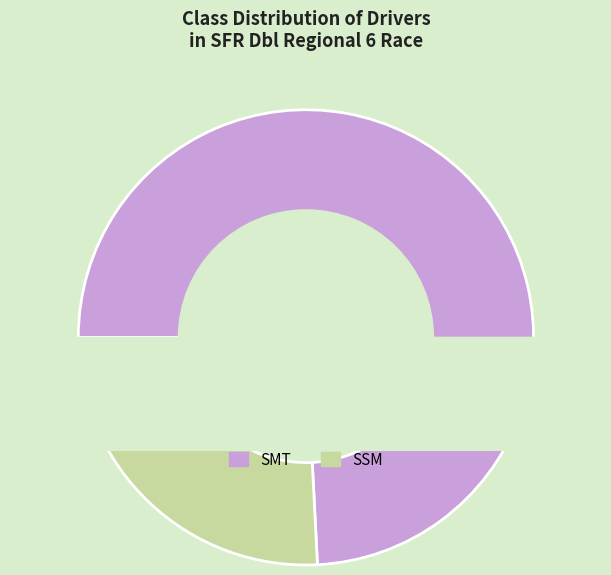

Combined, do SSM and SMT account for over 50%?

Yes